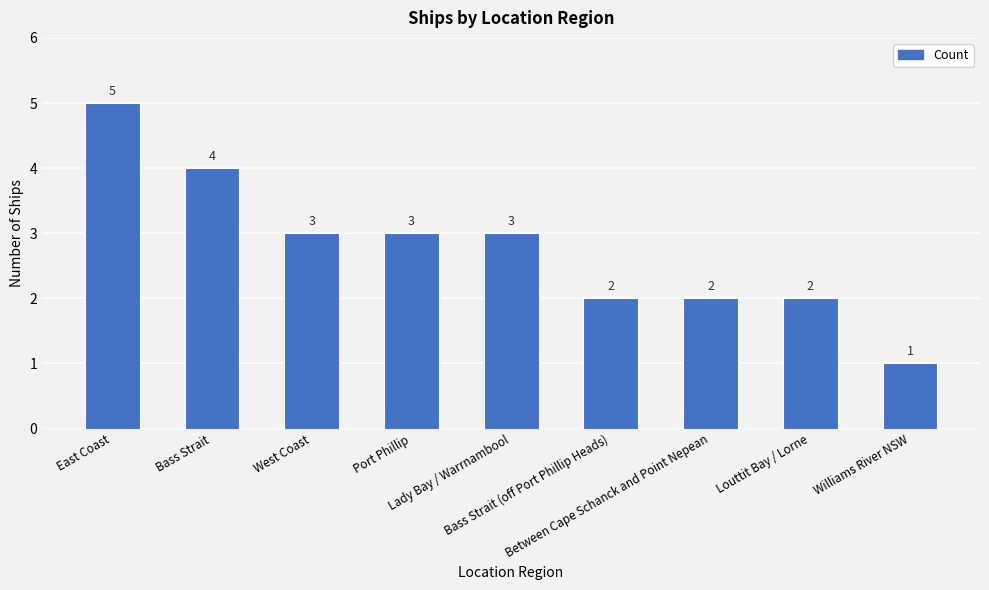

The value at East Coast is 5. True or false?

True